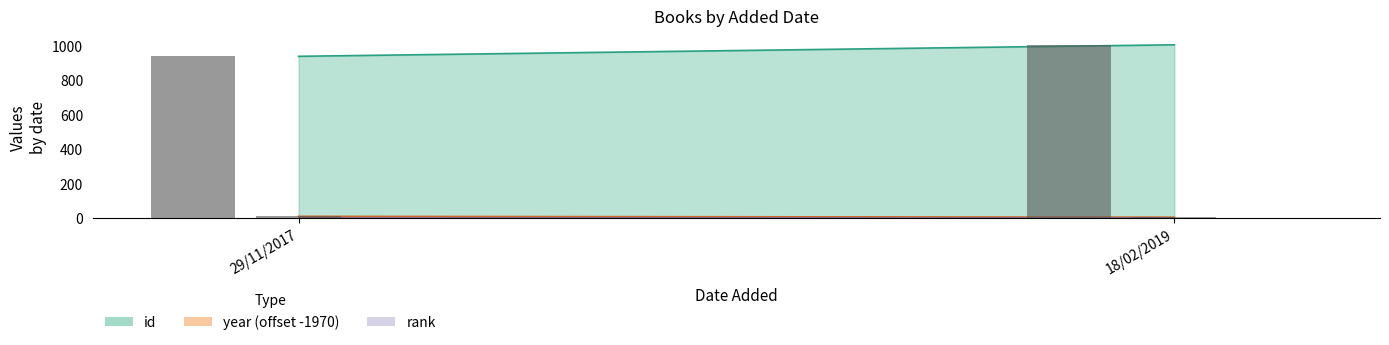

What is the sum of the rank values at 18/02/2019 and 29/11/2017?

2